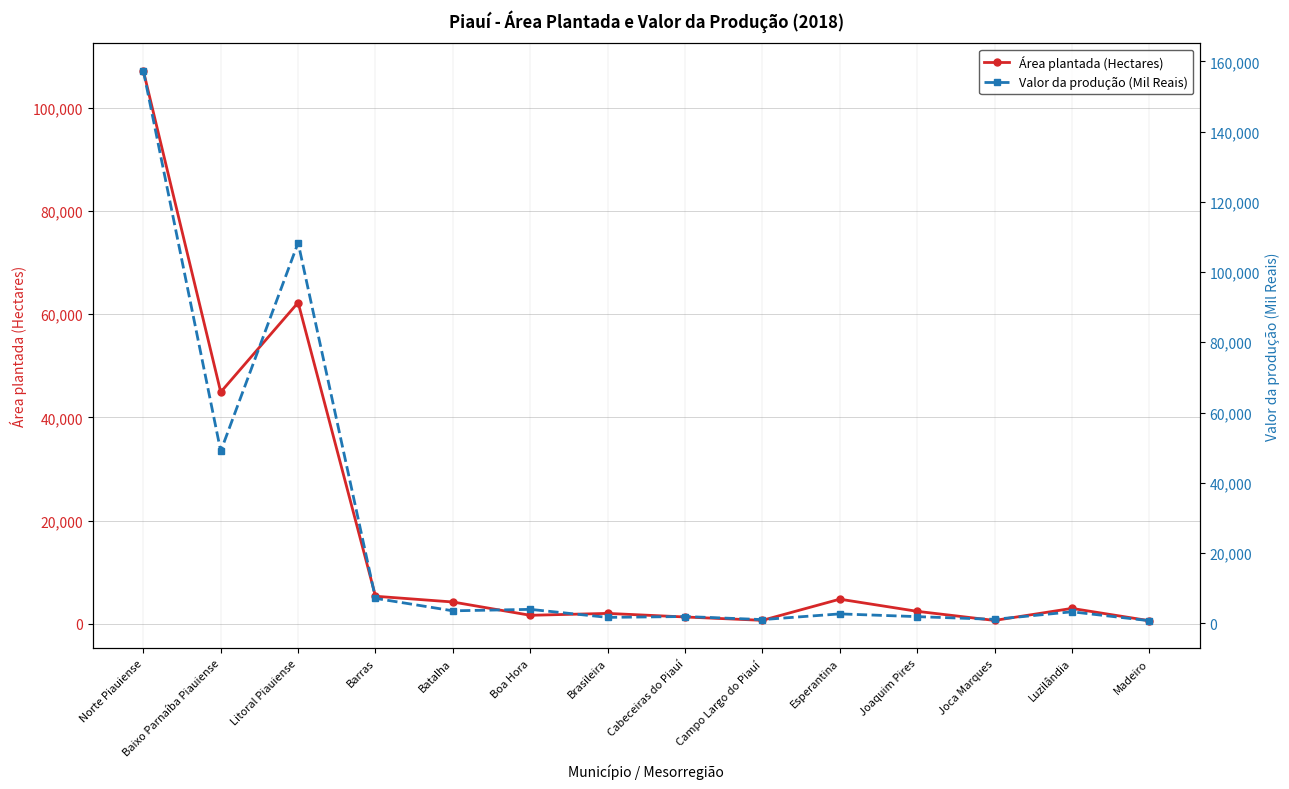

Where is the first local minimum for Área plantada (Hectares)?

Baixo Parnaíba Piauiense